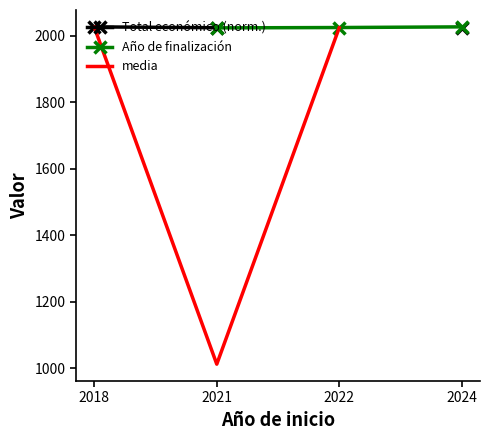

What are all the series names shown in the legend?

Total económico (norm.), Año de finalización, media